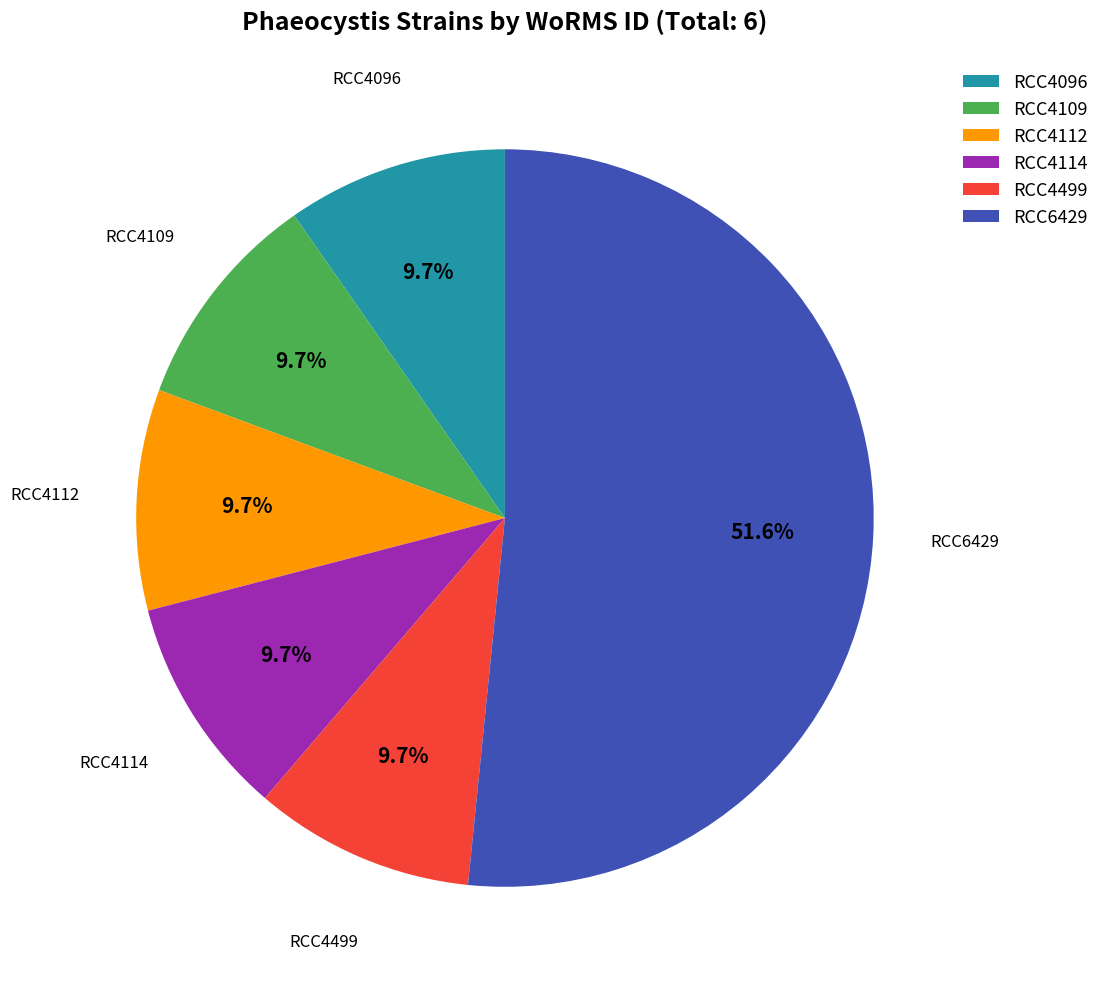

The RCC4499 slice represents 10% of the pie. True or false?

True